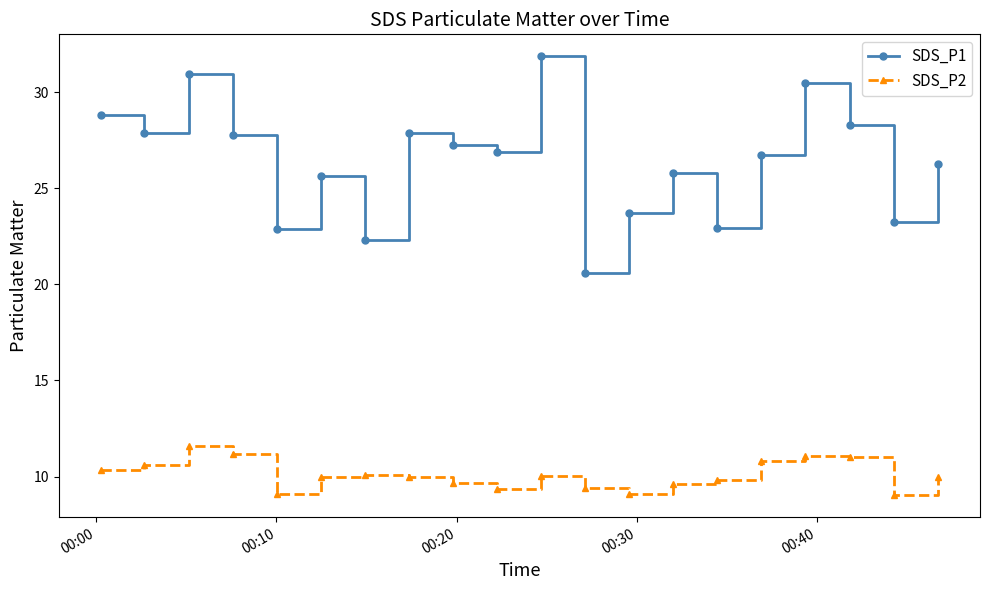

What is the value of the SDS_P1 point at the 7th from the left?

22.3